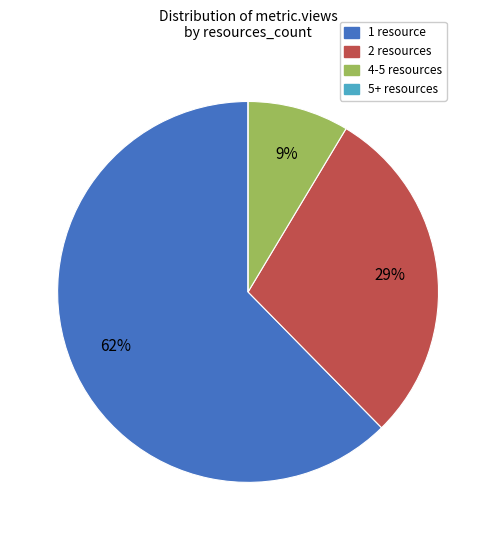

To the nearest percent, what is the combined percentage of 4-5 resources and 1 resource?

71%